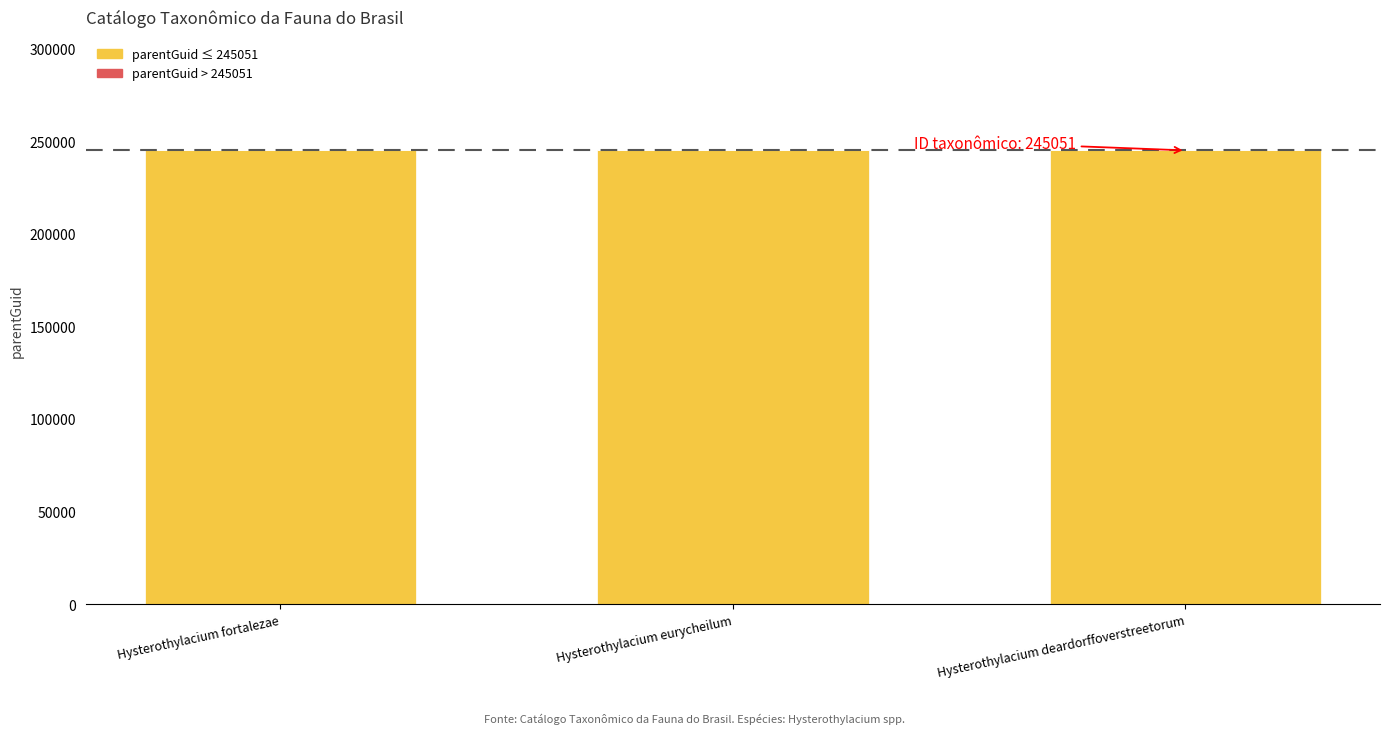

Rank the series at Hysterothylacium eurycheilum from lowest to highest value.

parentGuid (> threshold), parentGuid (≤ threshold)